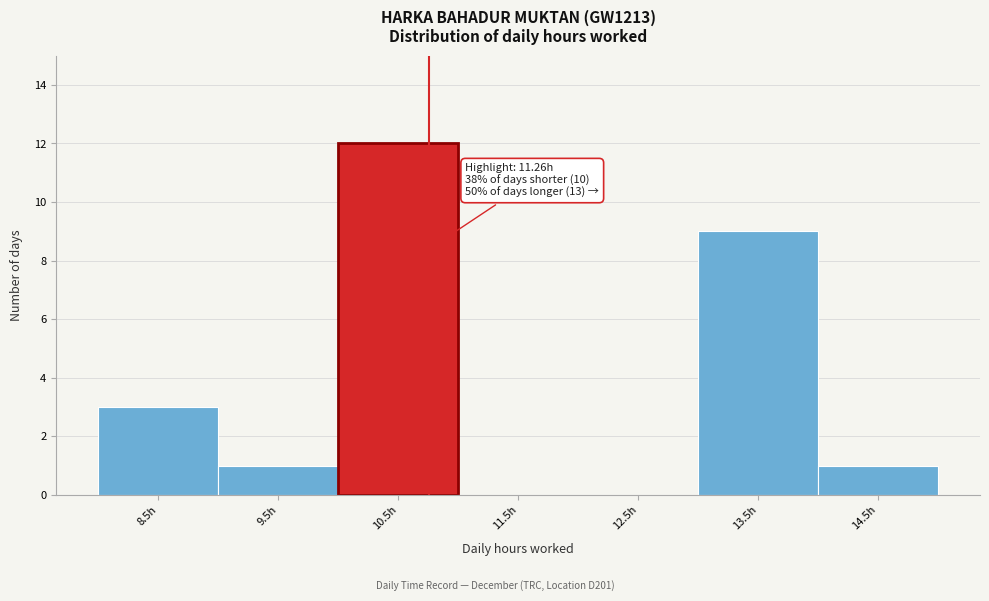

Reading left to right, transcribe all the data shown in this chart.

8.5h=3	9.5h=1	10.5h=12	11.5h=0	12.5h=0	13.5h=9	14.5h=1